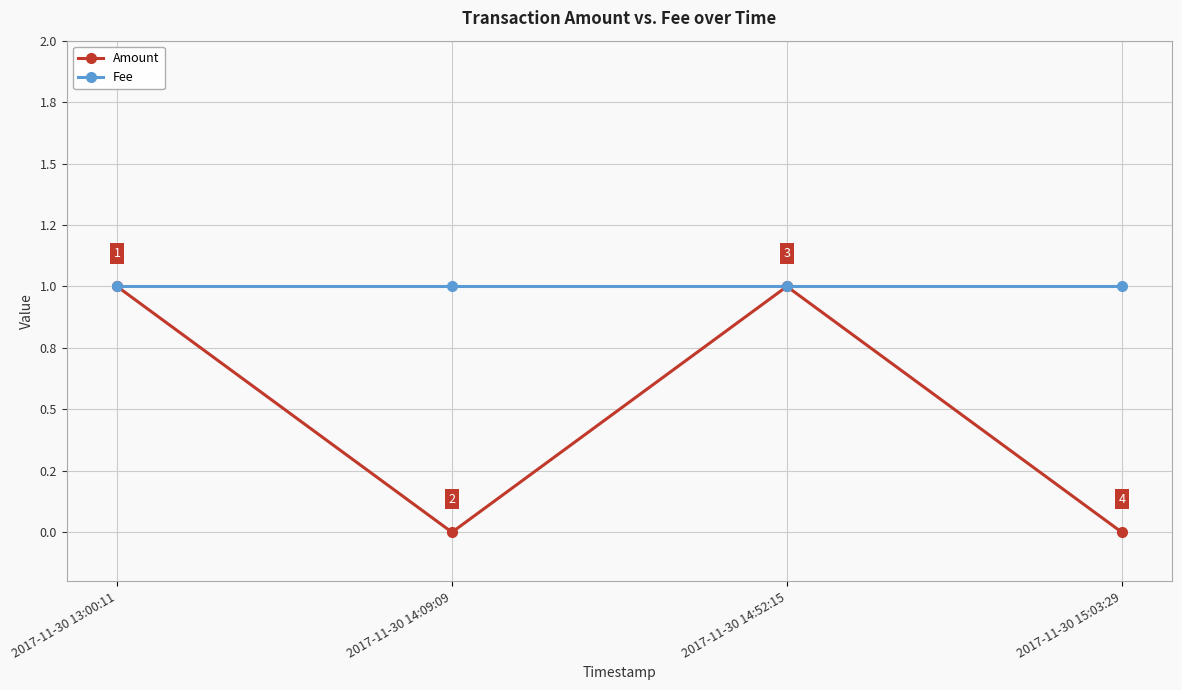

Reading left to right, what are all the values shown in this chart?

Amount: 1	0	1	0
Fee: 1	1	1	1